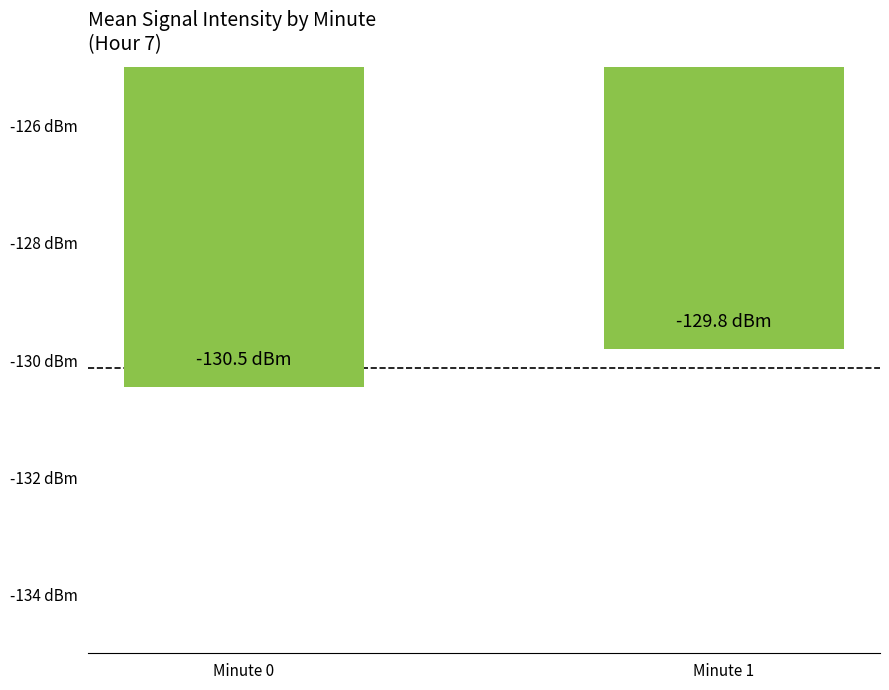

At which label is the value closest to -130?

Minute 1